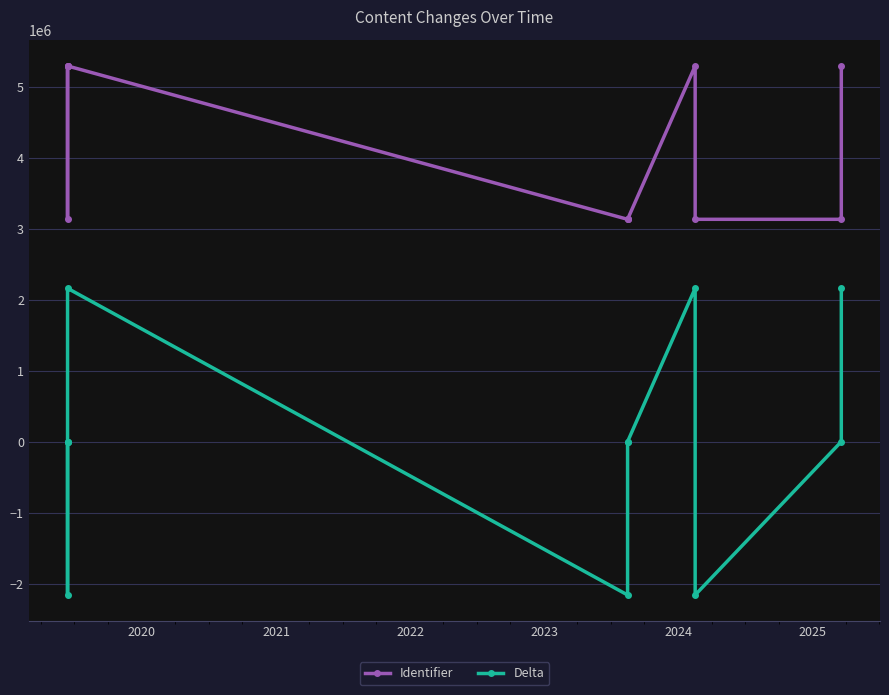

True or false: Identifier and Delta cross at least once.

False